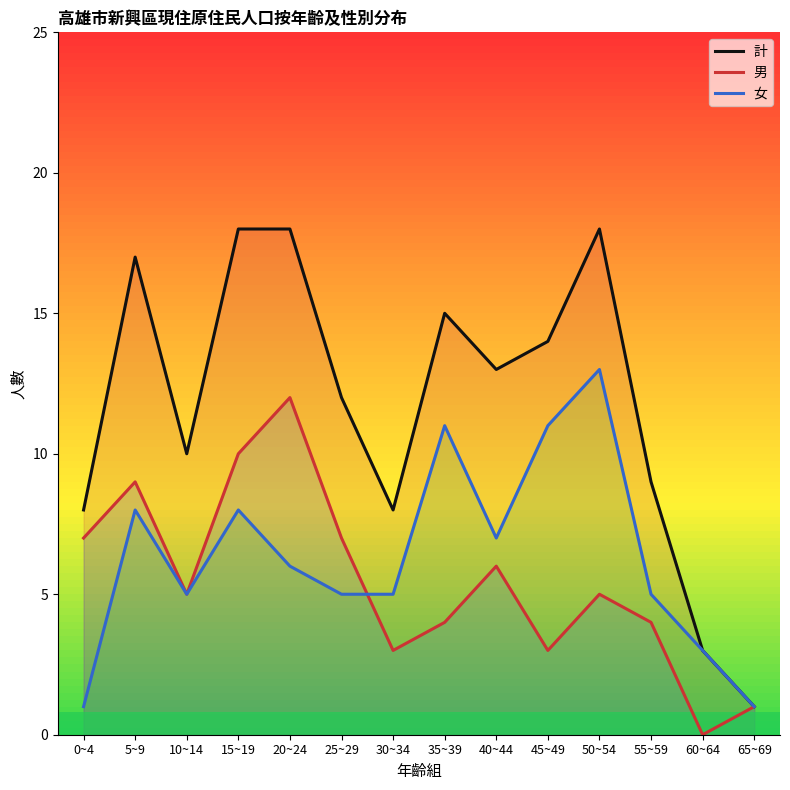

What is the minimum value for 計?

1